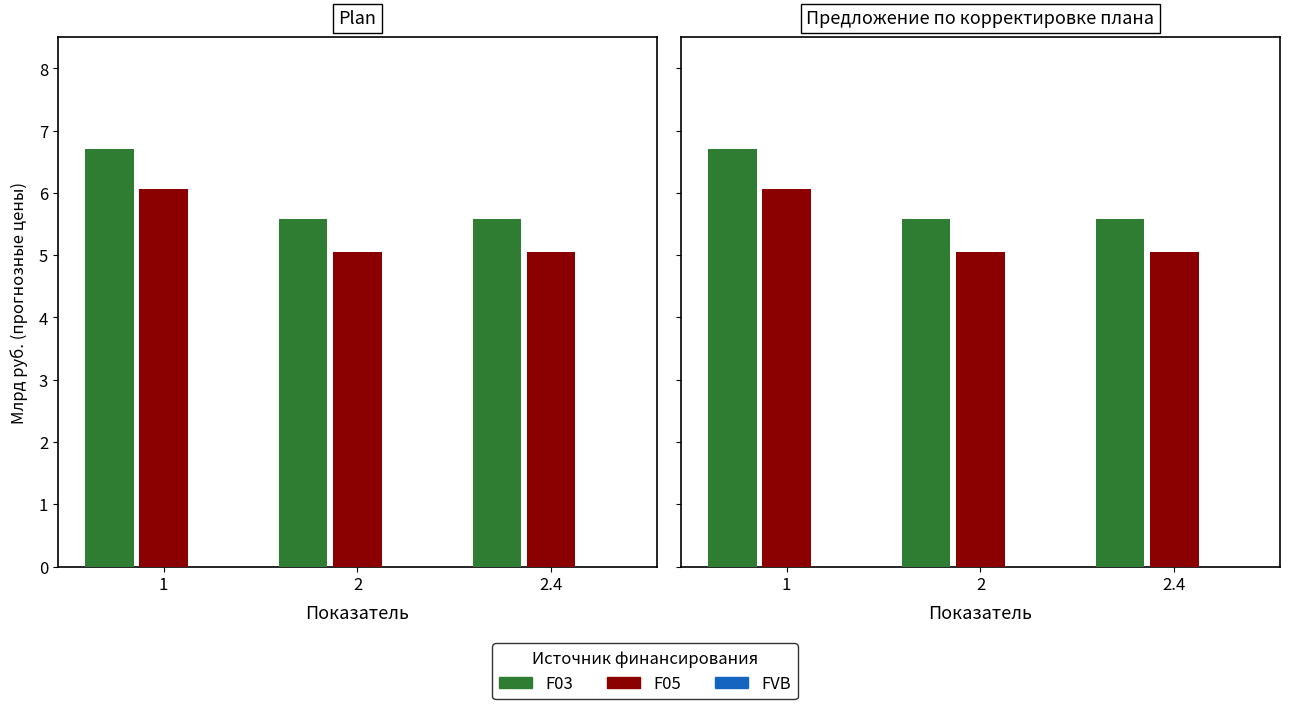

What is the label of the 1st bar from the left?

1